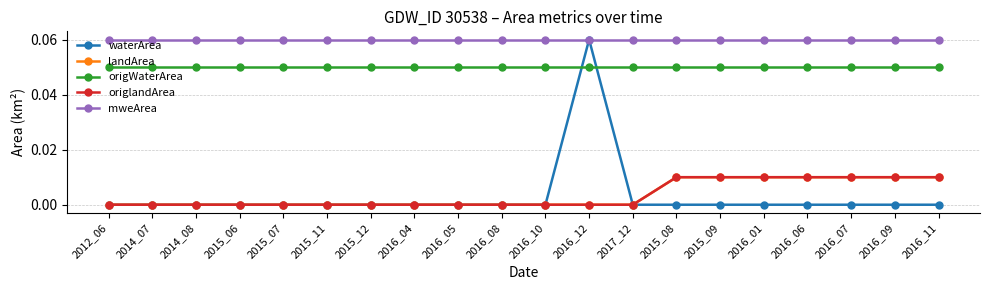

The value of origlandArea at 2016_08 is 0.0. True or false?

True